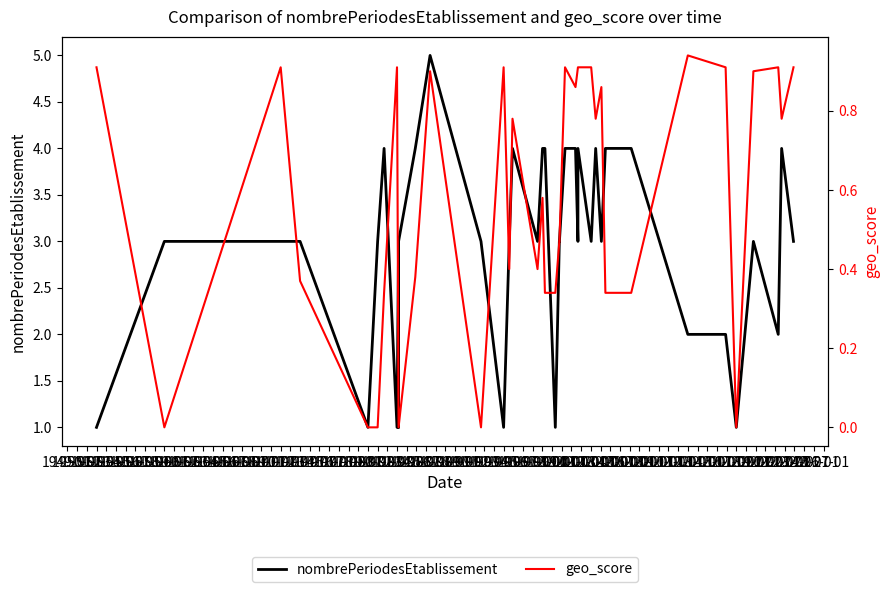

Is this an area chart (filled region under the line)?

No